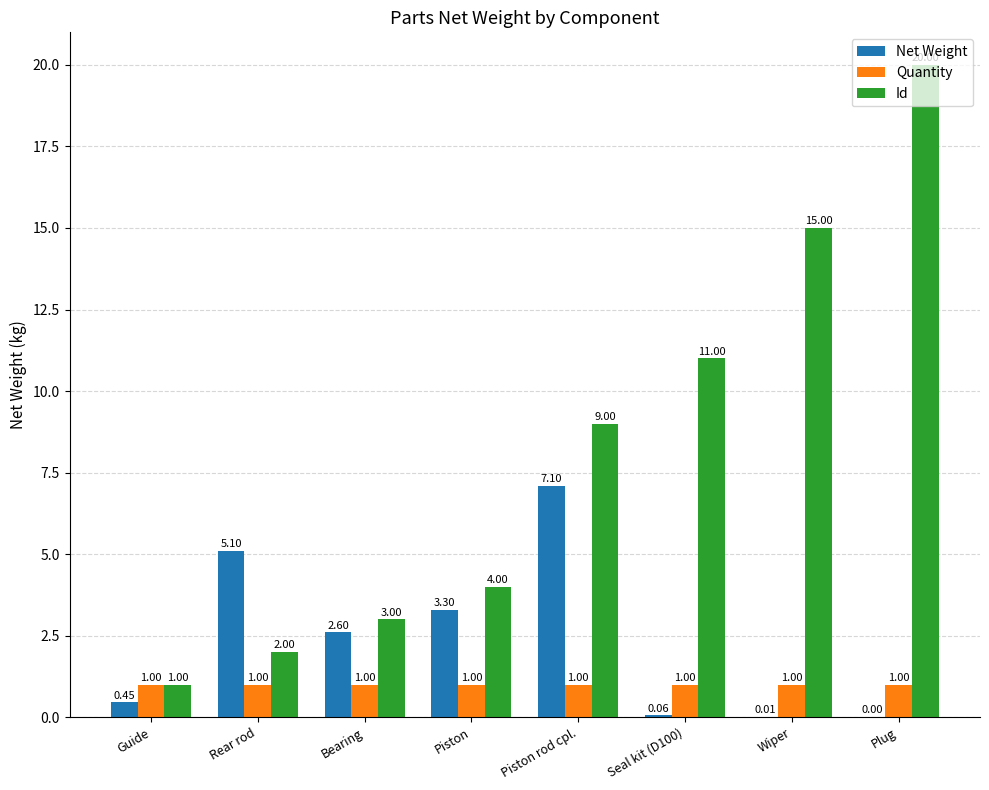

What are all the series names shown in the legend?

Net Weight, Quantity, Id